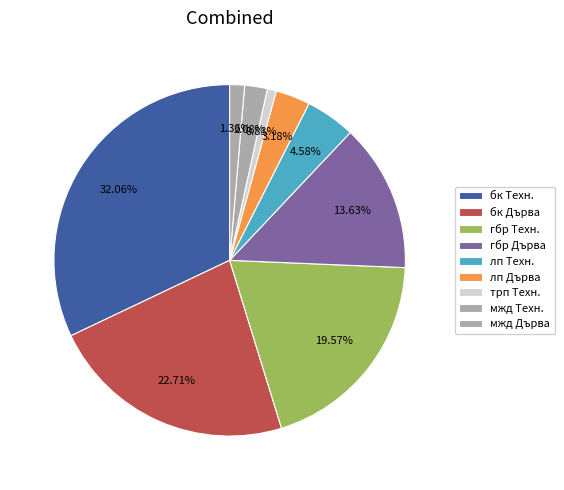

What is the change in value from лп Техн. to мжд Дърва?

-309.1